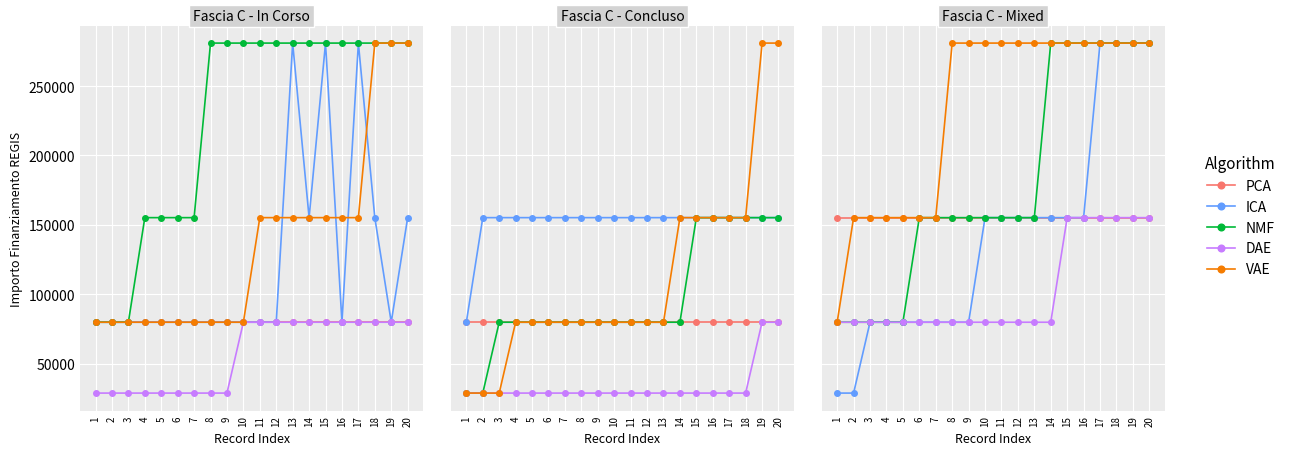

Reading left to right, what are all the values shown in this chart?

PCA: 1=155234	2=155234	3=155234	4=155234	5=155234	6=155234	7=155234	8=155234	9=155234	10=155234	11=155234	12=155234	13=155234	14=155234	15=155234	16=155234	17=155234	18=155234	19=155234	20=155234
ICA: 1=28902	2=28902	3=79922	4=79922	5=79922	6=79922	7=79922	8=79922	9=79922	10=155234	11=155234	12=155234	13=155234	14=155234	15=155234	16=155234	17=280932	18=280932	19=280932	20=280932
NMF: 1=79922	2=79922	3=79922	4=79922	5=79922	6=155234	7=155234	8=155234	9=155234	10=155234	11=155234	12=155234	13=155234	14=280932	15=280932	16=280932	17=280932	18=280932	19=280932	20=280932
DAE: 1=79922	2=79922	3=79922	4=79922	5=79922	6=79922	7=79922	8=79922	9=79922	10=79922	11=79922	12=79922	13=79922	14=79922	15=155234	16=155234	17=155234	18=155234	19=155234	20=155234
VAE: 1=79922	2=155234	3=155234	4=155234	5=155234	6=155234	7=155234	8=280932	9=280932	10=280932	11=280932	12=280932	13=280932	14=280932	15=280932	16=280932	17=280932	18=280932	19=280932	20=280932